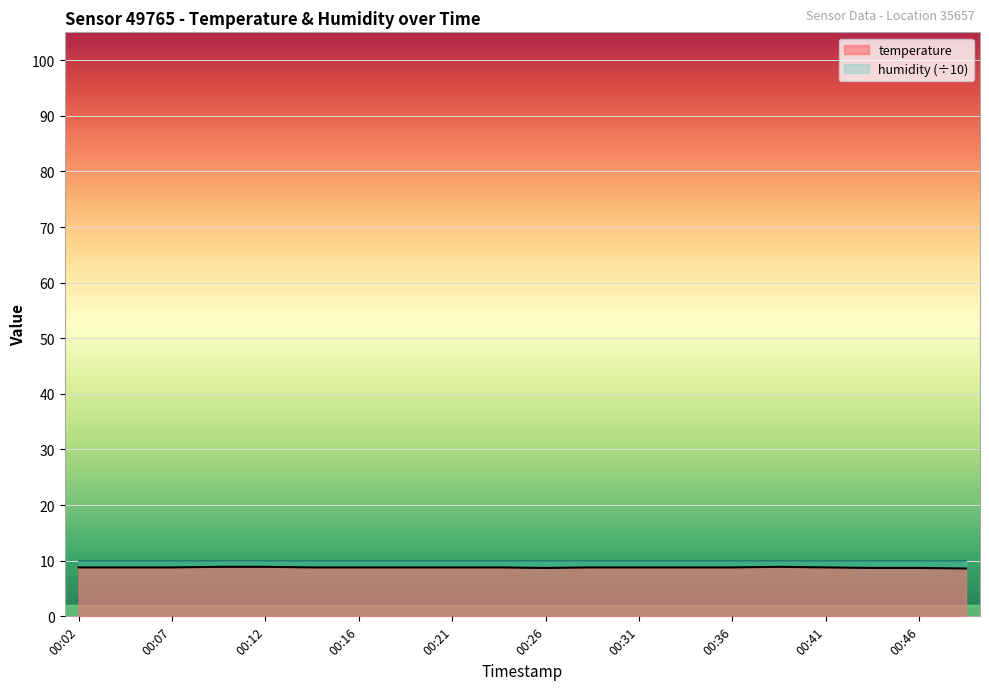

Count the number of data series in this chart.

2